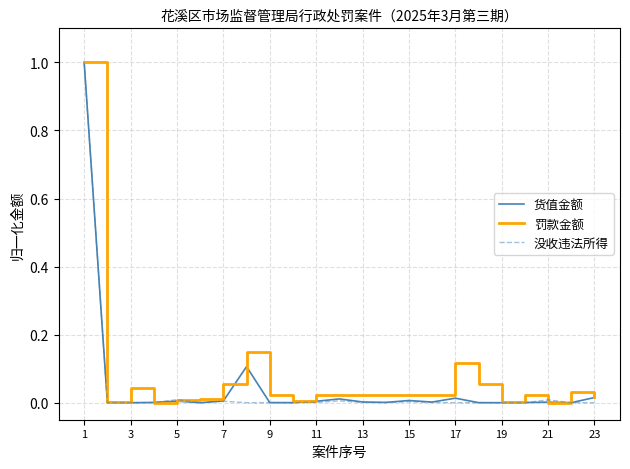

What is the maximum value for 罚款金额?

1.0